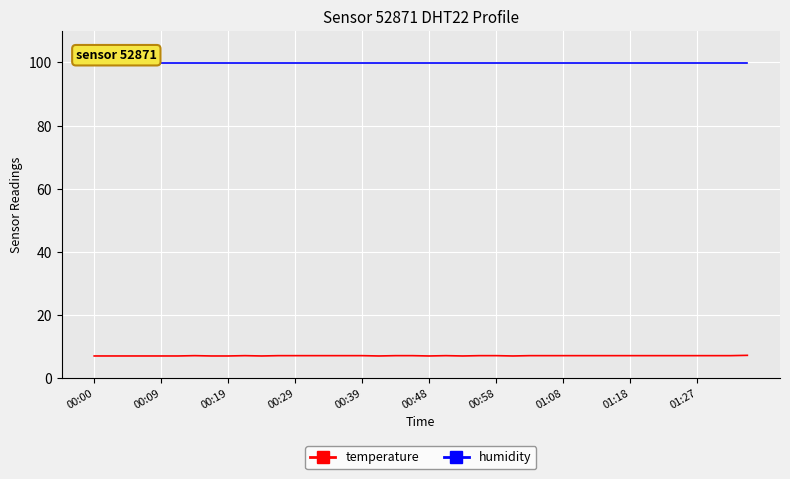

True or false: temperature and humidity intersect in this chart.

False